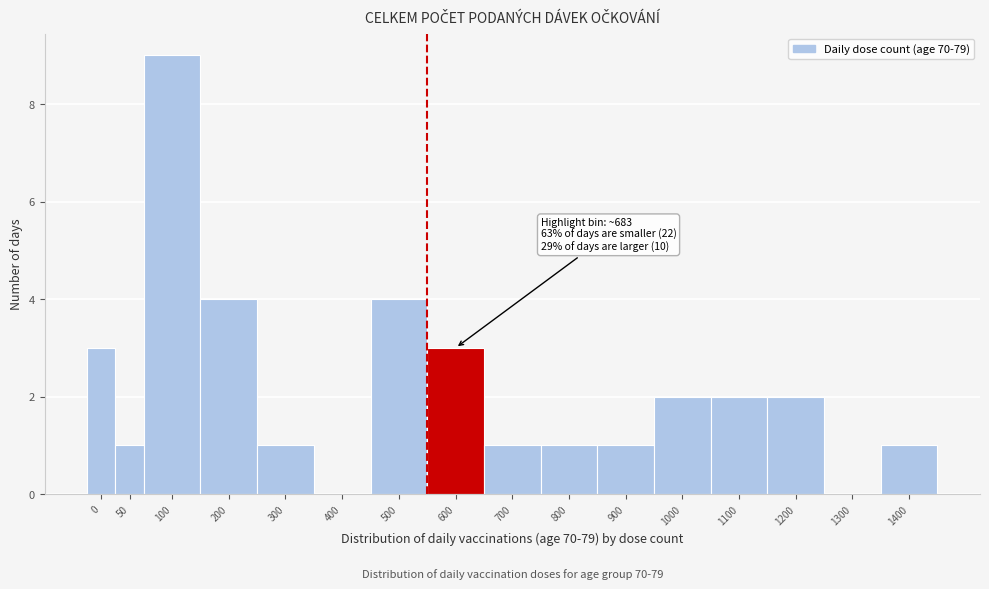

Reading left to right, transcribe all the data shown in this chart.

0=3	50=1	100=9	200=4	300=1	400=0	500=4	600=3	700=1	800=1	900=1	1000=2	1100=2	1200=2	1300=0	1400=1